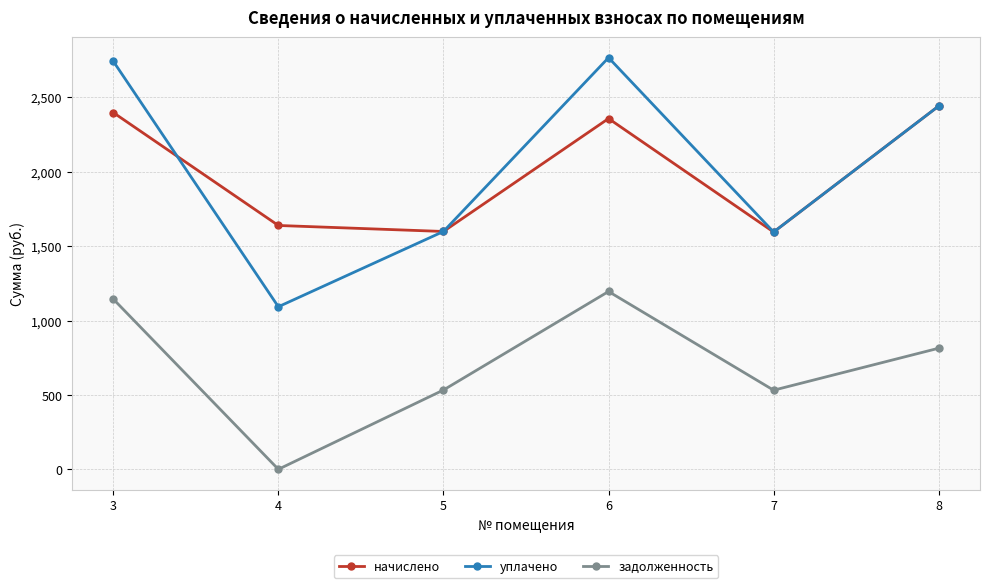

The начислено series shows 1638.7 at 4. True or false?

True